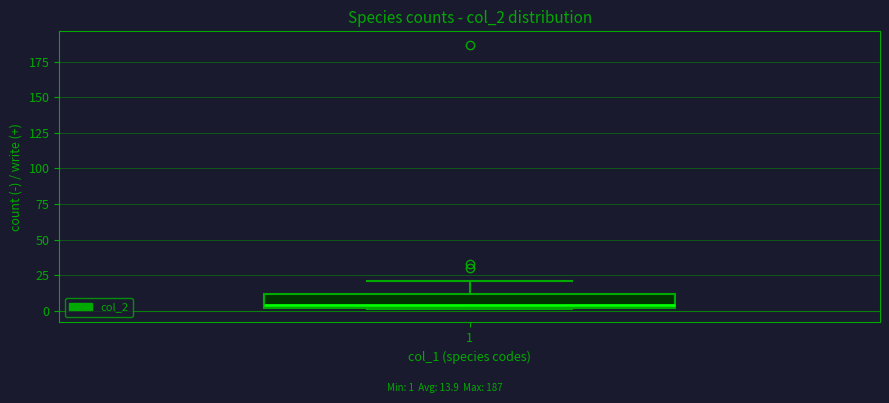

Where does the upper whisker of the box at x = 1 end on the y-axis? The values are not printed on the chart, so give them approximately, as read against the axis.

20